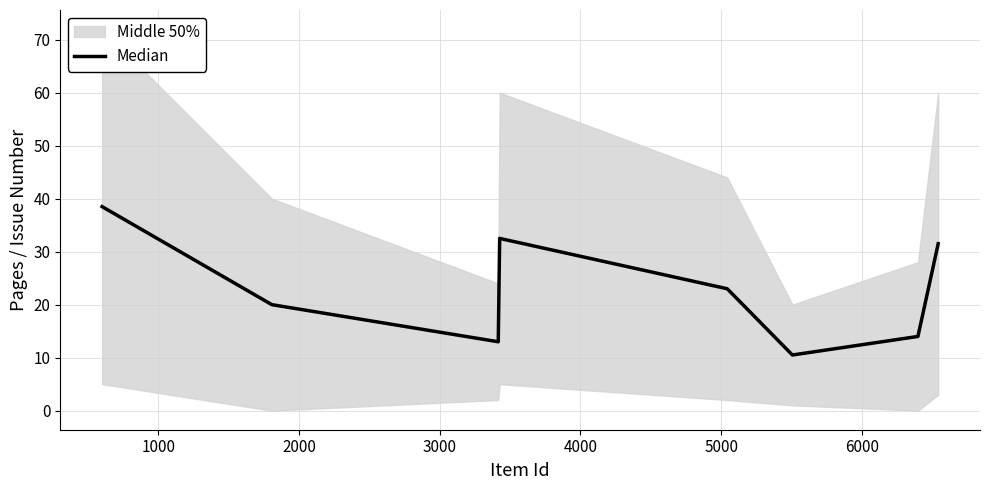

How many data points does each series have?

8